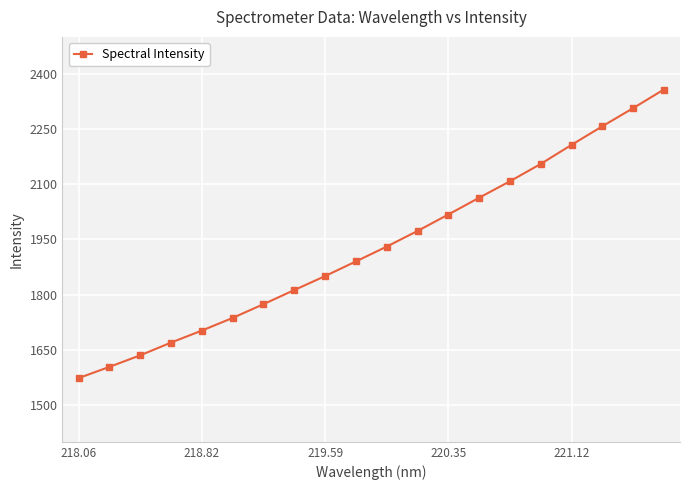

What is the difference between the maximum and minimum values?

784.0